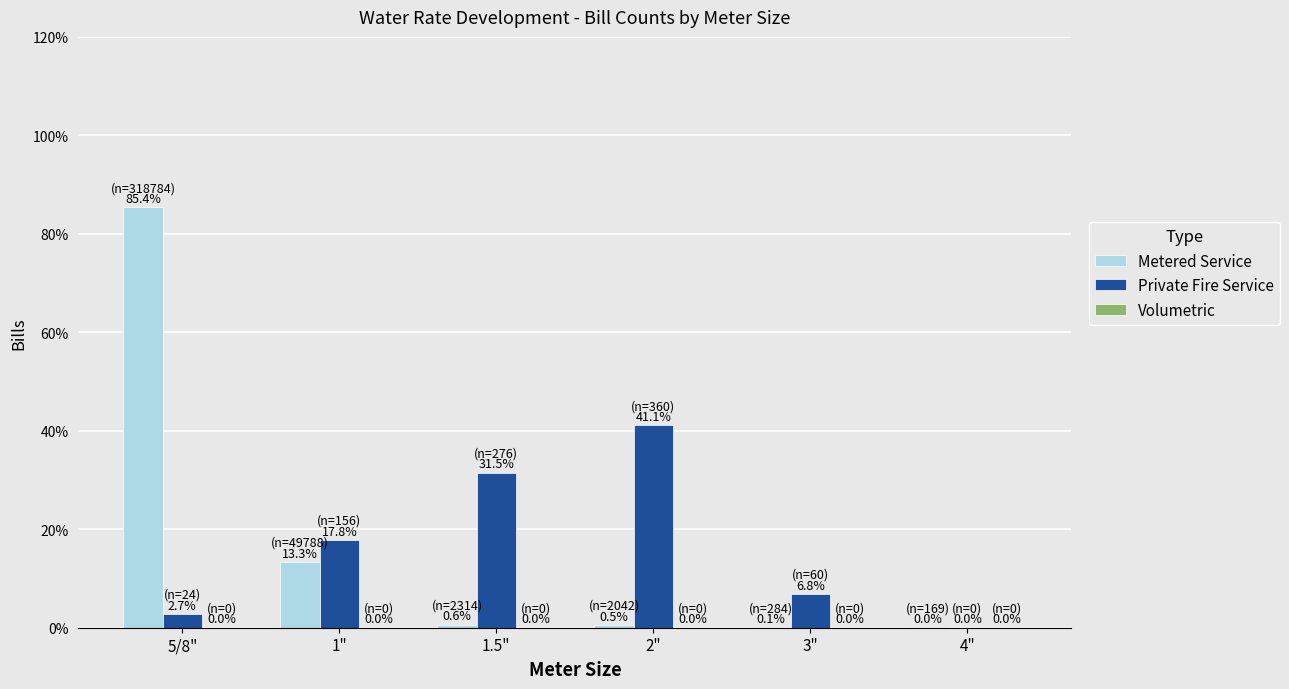

What is the label of the 2nd bar from the right?

3"